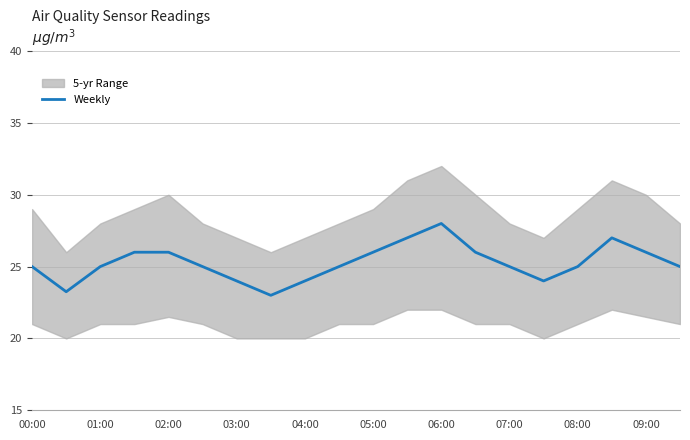

What is the value of the 16th point from the left?

24.0